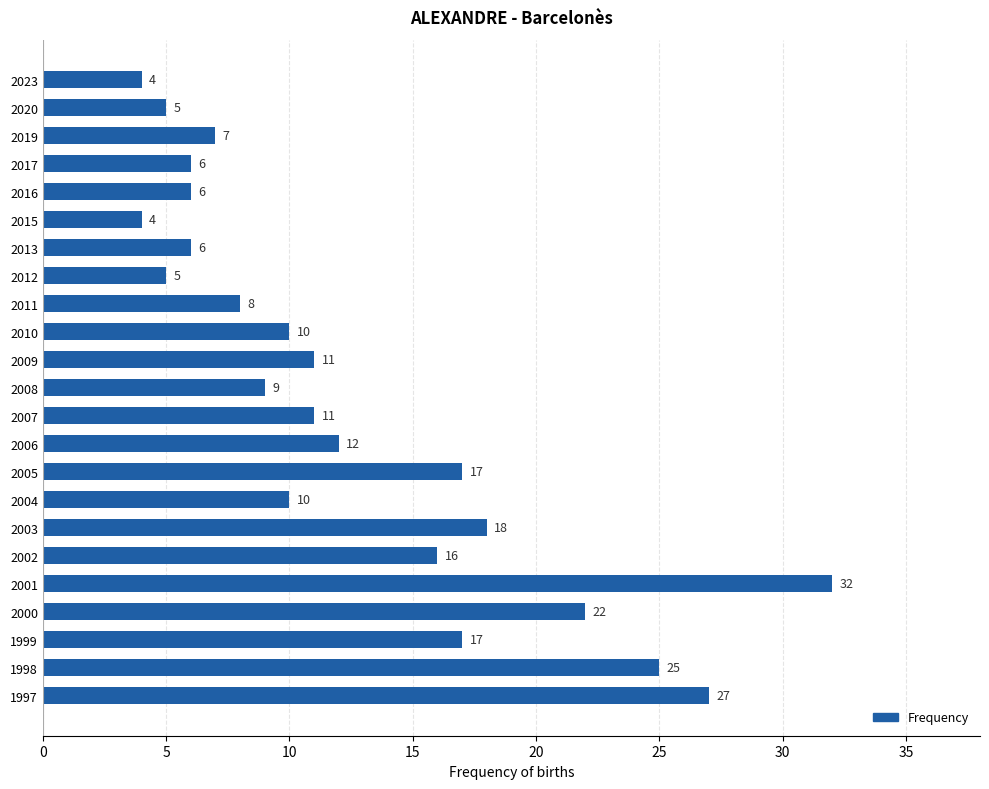

What is the change in value from 2009 to 1998?

+14